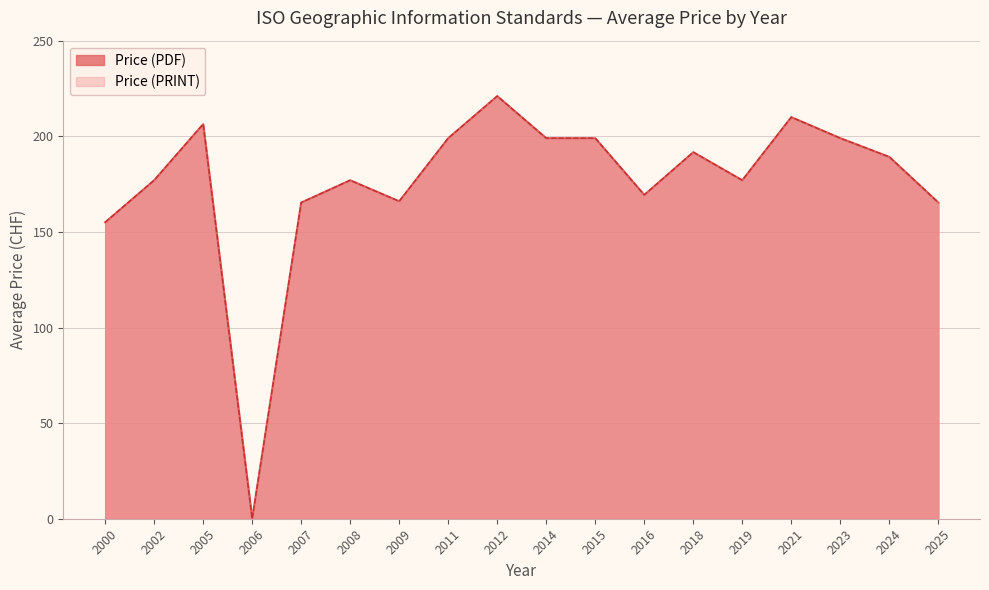

How many values in the Price (PRINT) series are below 199?

6